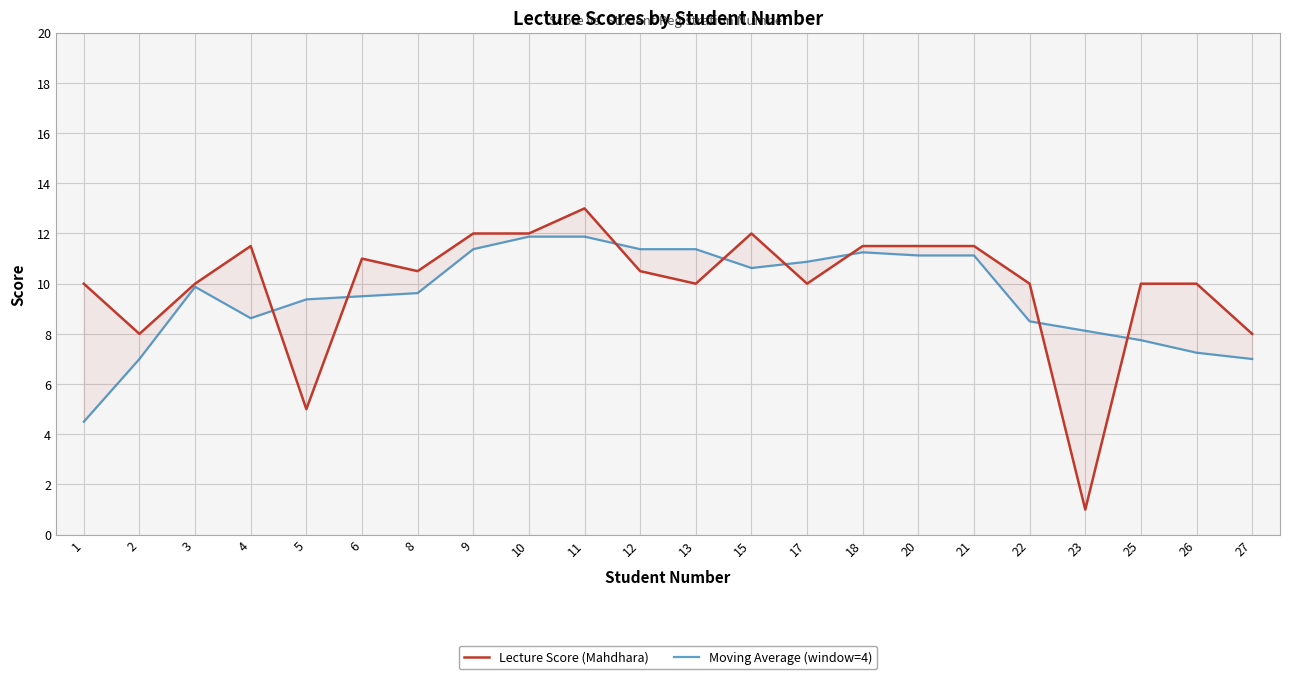

Reading right to left, list all the values displayed in this chart.

Lecture Score (Mahdhara): 27=8.0	26=10.0	25=10.0	23=1.0	22=10.0	21=11.5	20=11.5	18=11.5	17=10.0	15=12.0	13=10.0	12=10.5	11=13.0	10=12.0	9=12.0	8=10.5	6=11.0	5=5.0	4=11.5	3=10.0	2=8.0	1=10.0
Moving Average (window=4): 27=7.0	26=7.2	25=7.8	23=8.1	22=8.5	21=11.1	20=11.1	18=11.2	17=10.9	15=10.6	13=11.4	12=11.4	11=11.9	10=11.9	9=11.4	8=9.6	6=9.5	5=9.4	4=8.6	3=9.9	2=7.0	1=4.5